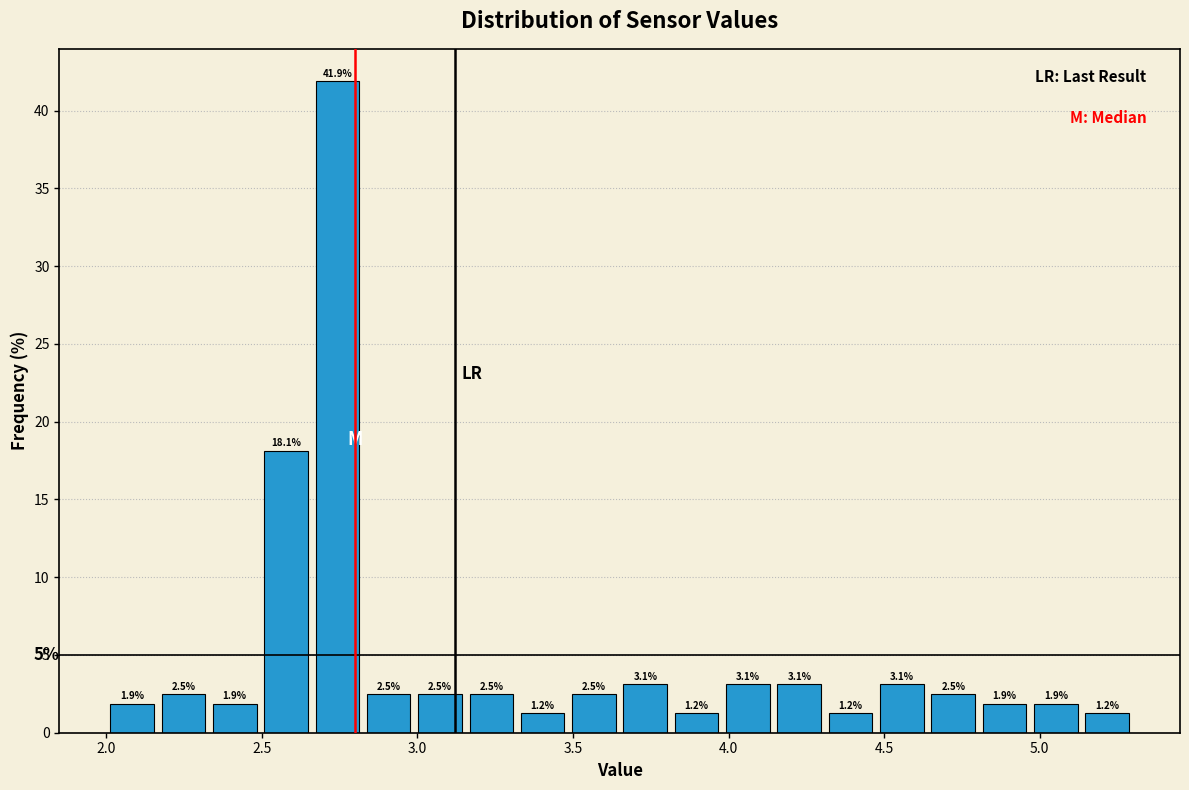

Read against the x-axis, roughly where is the centre of the tallest bar?

2.75